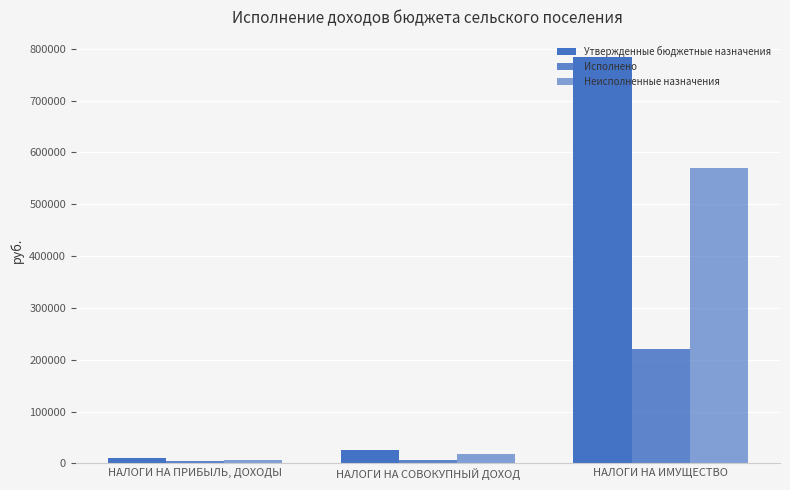

Reading right to left, list all the values displayed in this chart.

Утвержденные бюджетные назначения: НАЛОГИ НА ИМУЩЕСТВО=783725.0	НАЛОГИ НА СОВОКУПНЫЙ ДОХОД=25000.0	НАЛОГИ НА ПРИБЫЛЬ, ДОХОДЫ=10000.0
Исполнено: НАЛОГИ НА ИМУЩЕСТВО=219815.1	НАЛОГИ НА СОВОКУПНЫЙ ДОХОД=6492.8	НАЛОГИ НА ПРИБЫЛЬ, ДОХОДЫ=3659.5
Неисполненные назначения: НАЛОГИ НА ИМУЩЕСТВО=569417.3	НАЛОГИ НА СОВОКУПНЫЙ ДОХОД=18628.2	НАЛОГИ НА ПРИБЫЛЬ, ДОХОДЫ=6369.8